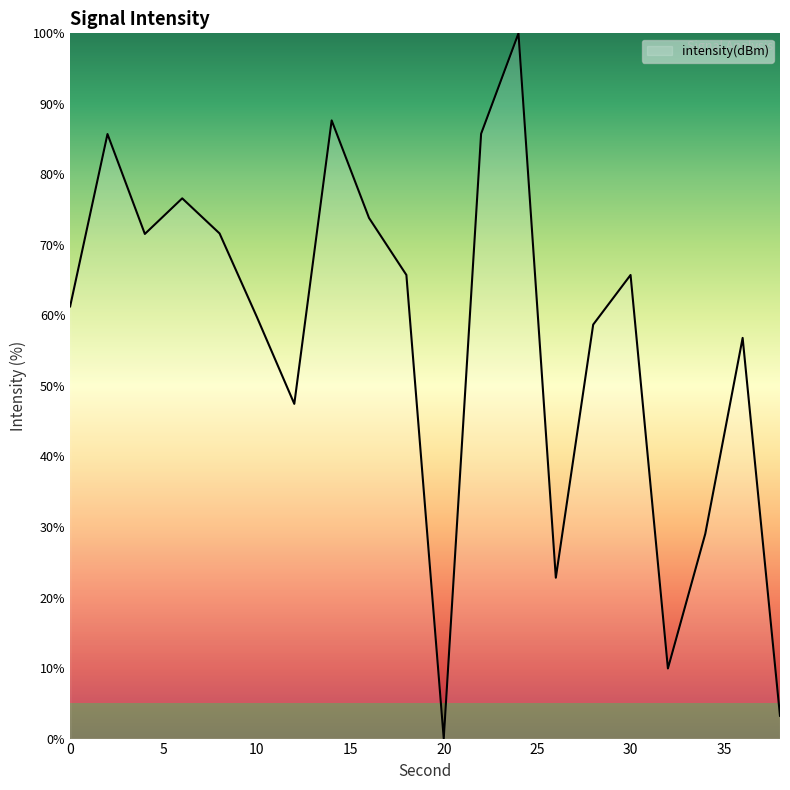

What is the greatest value displayed?

100.0